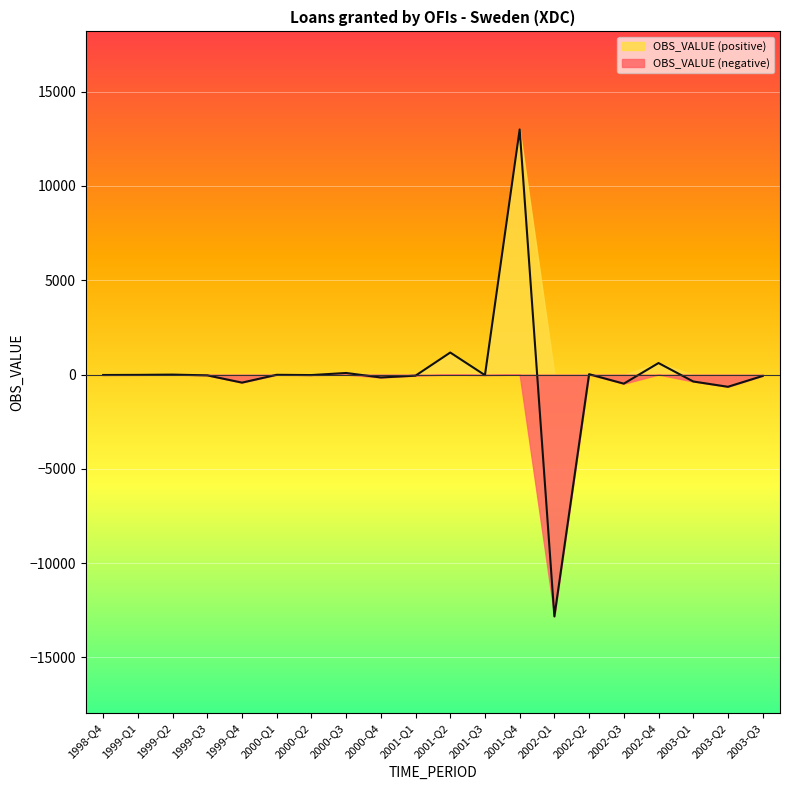

Where is the data nearest to the value 86?

2000-Q3